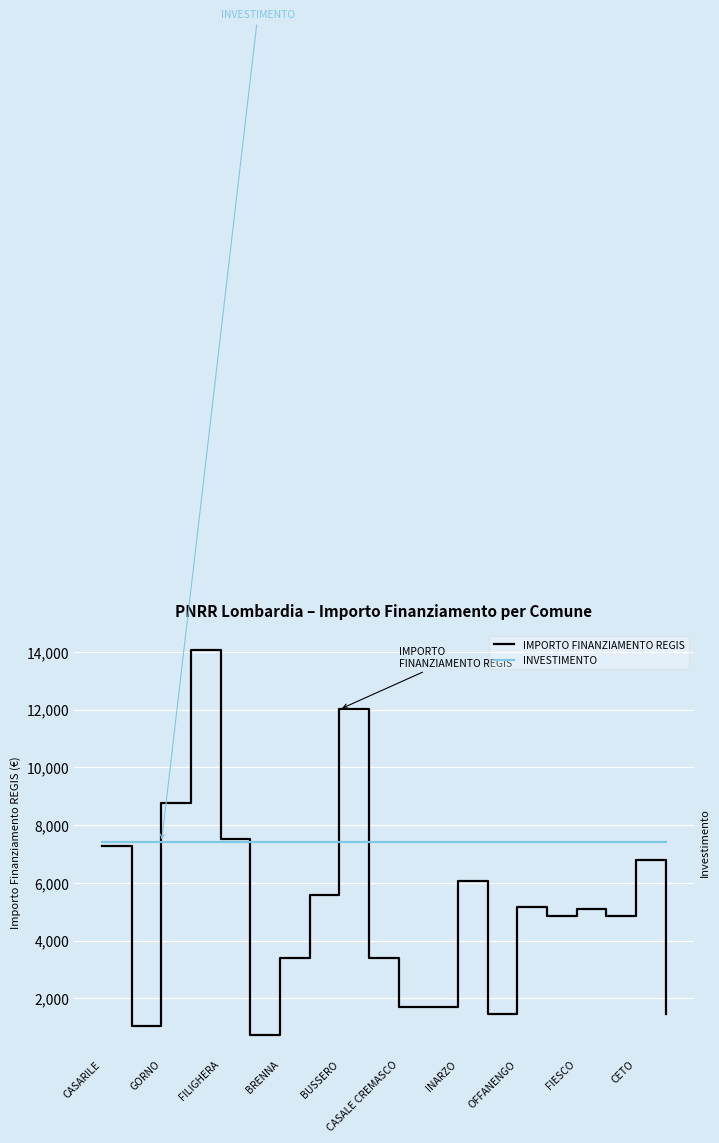

What are all the series names shown in the legend?

IMPORTO FINANZIAMENTO REGIS, INVESTIMENTO